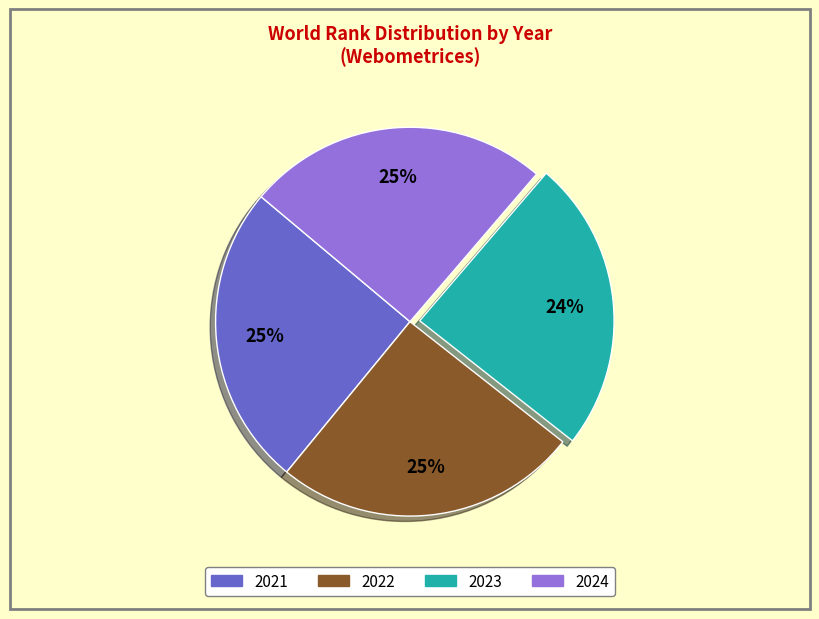

Is 2022 the majority of the pie?

No